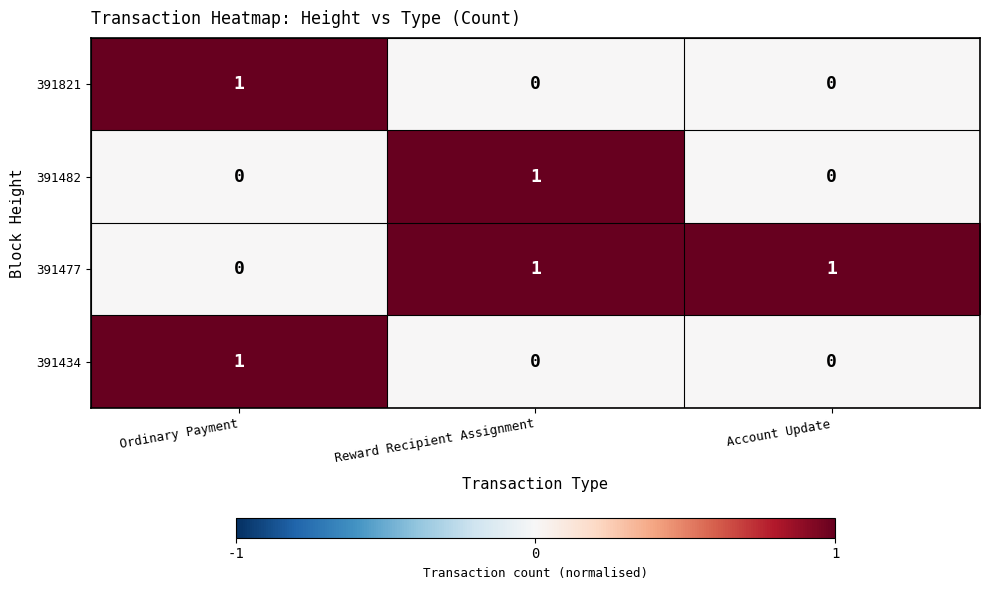

Reading left to right, extract all data points from this chart.

391821: 1	0	0
391482: 0	1	0
391477: 0	1	1
391434: 1	0	0